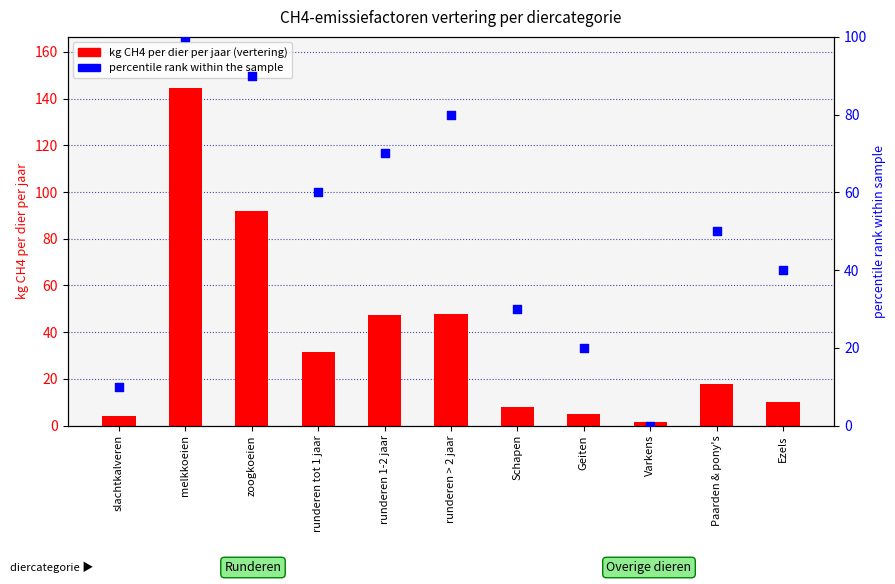

What are all the series names shown in the legend?

kg CH4 per dier per jaar (vertering), percentile rank within the sample